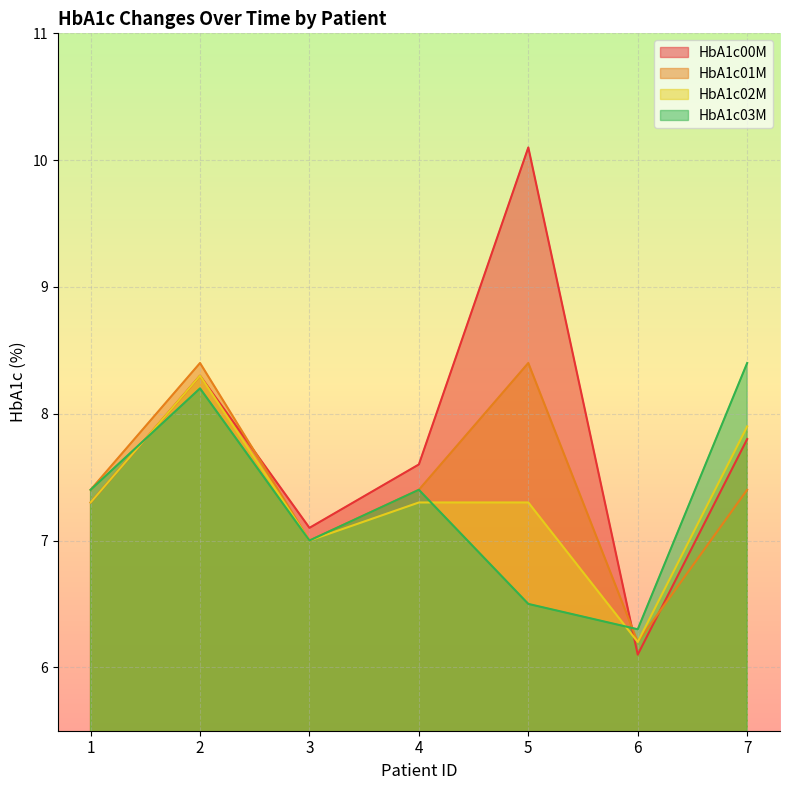

Reading left to right, transcribe all the data shown in this chart.

HbA1c00M: 1=7.3	2=8.3	3=7.1	4=7.6	5=10.1	6=6.1	7=7.8
HbA1c01M: 1=7.4	2=8.4	3=7.0	4=7.4	5=8.4	6=6.2	7=7.4
HbA1c02M: 1=7.3	2=8.3	3=7.0	4=7.3	5=7.3	6=6.2	7=7.9
HbA1c03M: 1=7.4	2=8.2	3=7.0	4=7.4	5=6.5	6=6.3	7=8.4